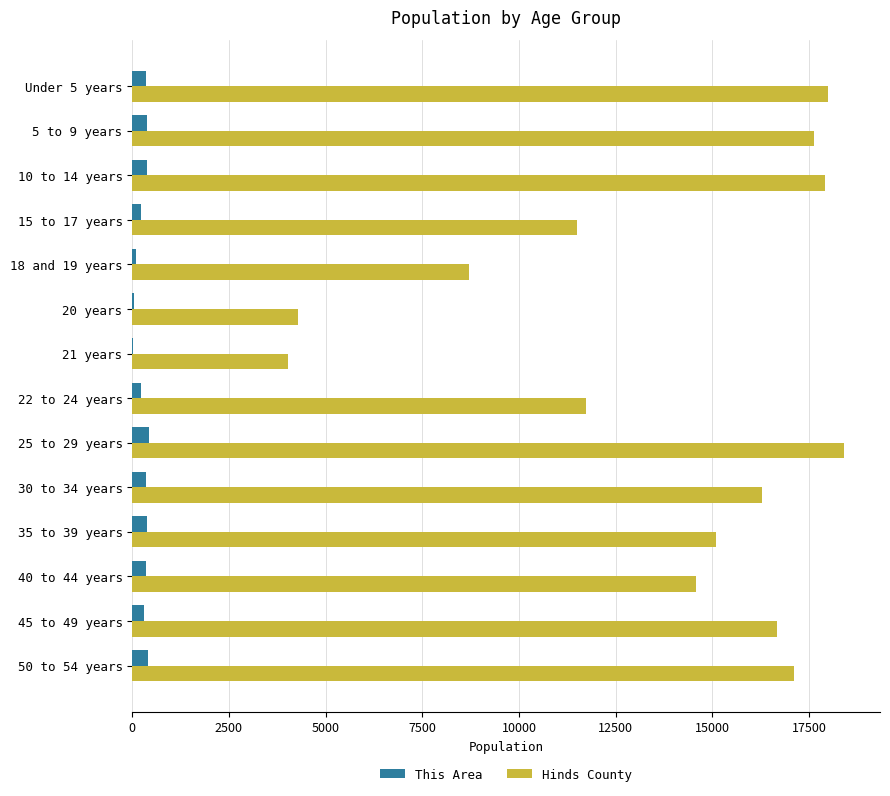

Is the value of Hinds County at 30 to 34 years greater than the value of This Area at 15 to 17 years?

Yes